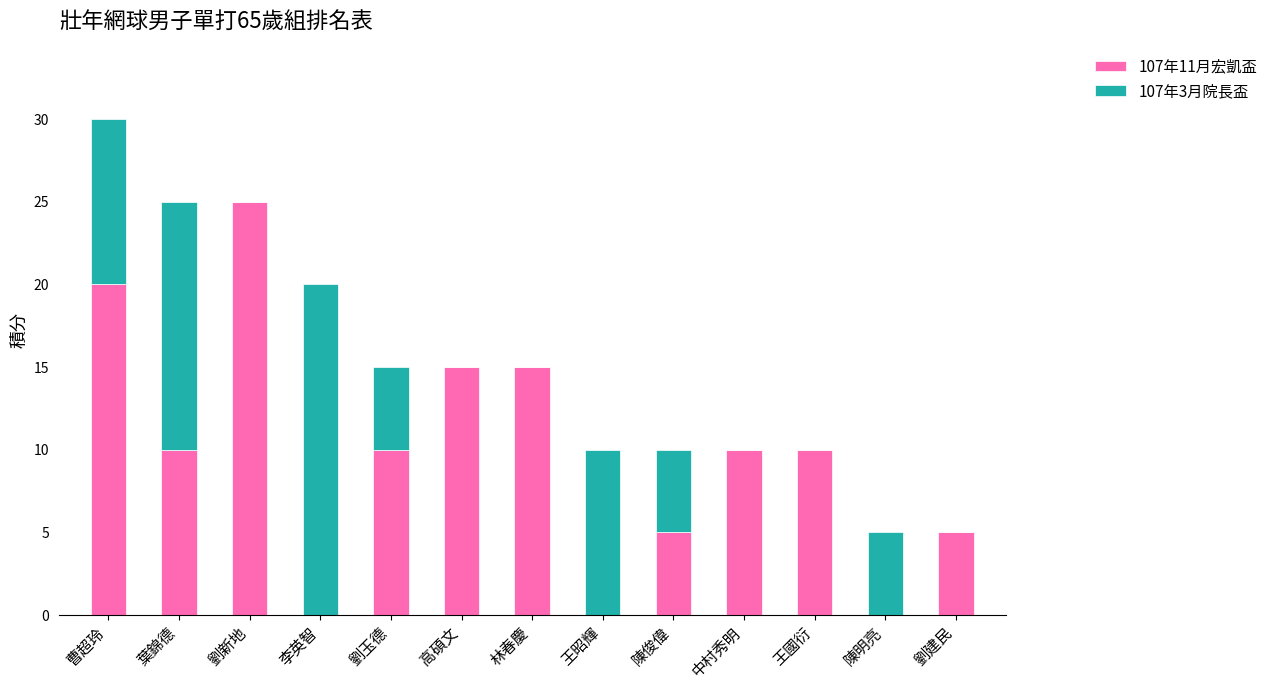

At which category is the sum across all series the highest?

曹超玲